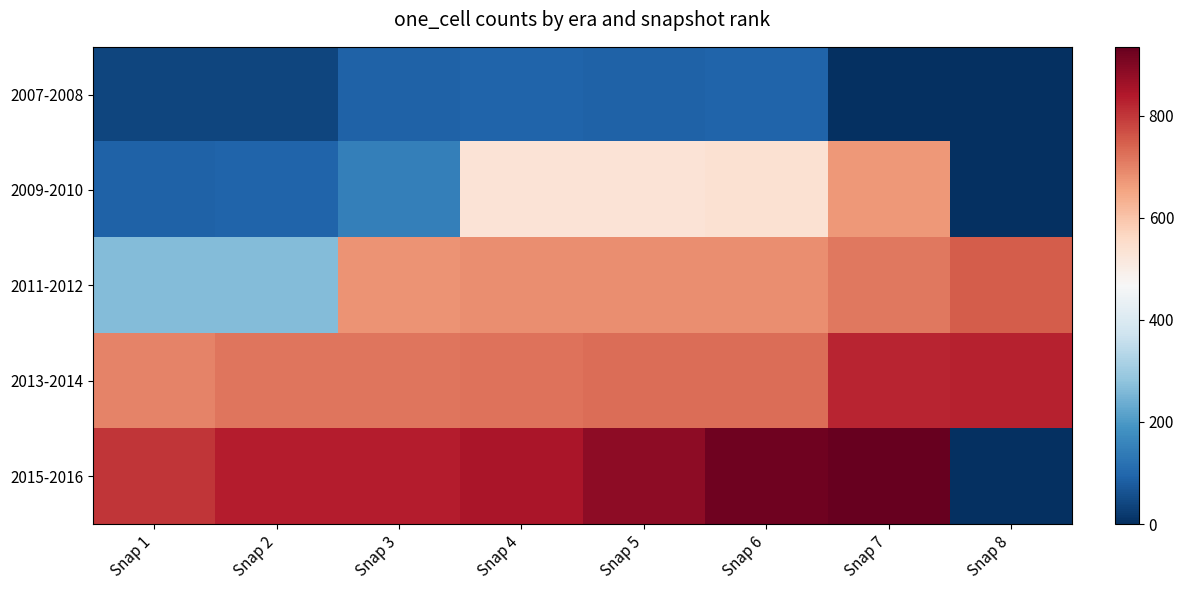

Reading left to right, extract all data points from this chart.

2007-2008: Snap 1=40	Snap 2=40	Snap 3=88	Snap 4=94	Snap 5=88	Snap 6=92	Snap 7=0	Snap 8=0
2009-2010: Snap 1=90	Snap 2=92	Snap 3=148	Snap 4=531	Snap 5=531	Snap 6=538	Snap 7=671	Snap 8=0
2011-2012: Snap 1=263	Snap 2=264	Snap 3=677	Snap 4=683	Snap 5=683	Snap 6=683	Snap 7=715	Snap 8=749
2013-2014: Snap 1=699	Snap 2=719	Snap 3=719	Snap 4=723	Snap 5=727	Snap 6=730	Snap 7=823	Snap 8=828
2015-2016: Snap 1=801	Snap 2=834	Snap 3=836	Snap 4=849	Snap 5=887	Snap 6=924	Snap 7=935	Snap 8=0